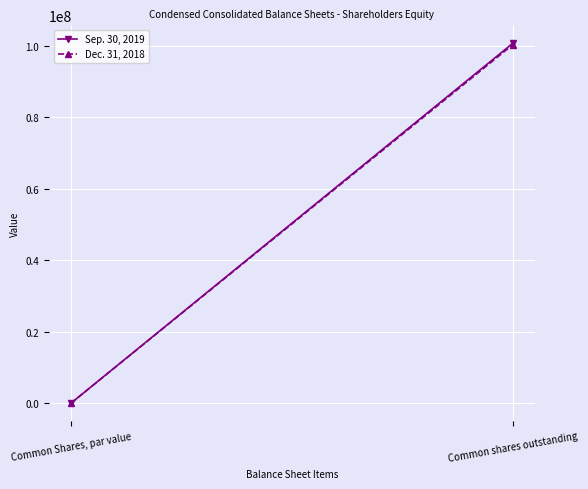

How many data points in Dec. 31, 2018 are less than 100268161?

1